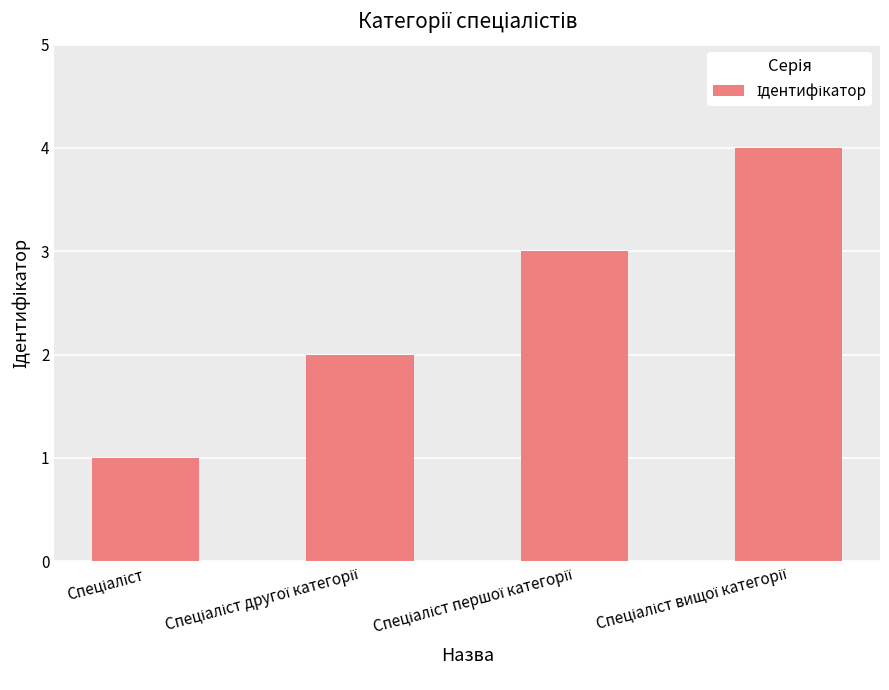

What is the maximum value shown in the chart?

4